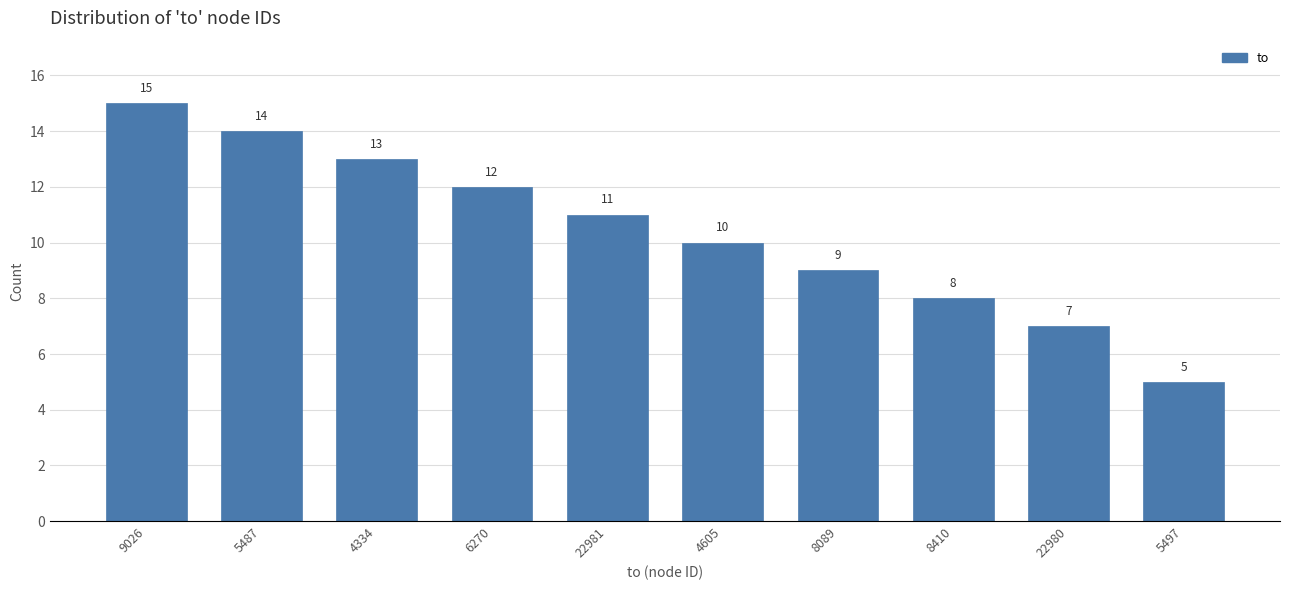

Reading right to left, list all the values displayed in this chart.

5497=5	22980=7	8410=8	8089=9	4605=10	22981=11	6270=12	4334=13	5487=14	9026=15